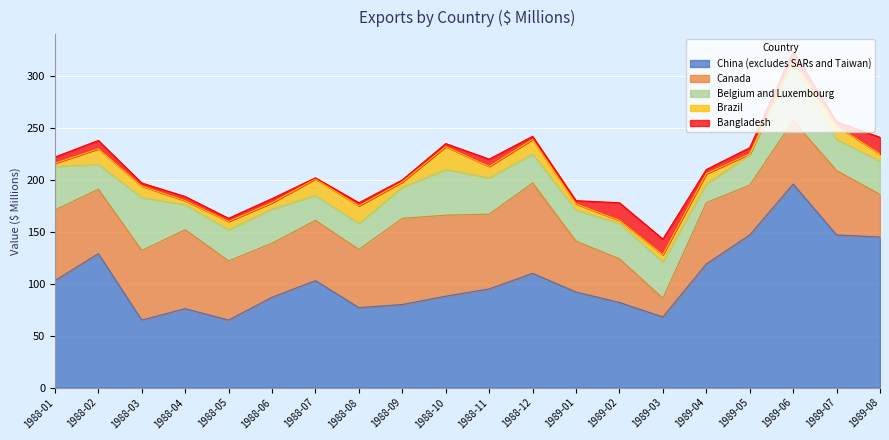

The China (excludes SARs and Taiwan) series shows 88 at 1988-10. True or false?

True